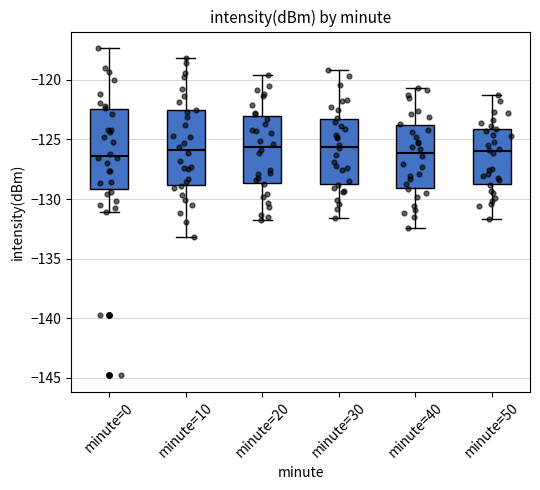

Reading left to right, read every box against the y-axis: the position of its median line, the range the box covers, and the ends of its whiskers. The values are not printed on the chart, so give them approximately, as read against the axis.

minute=0: median -126.5, box -129.0 to -122.5, whiskers -131.0 to -117.5
minute=10: median -126.0, box -129.0 to -122.5, whiskers -133.0 to -118.0
minute=20: median -125.5, box -128.5 to -123.0, whiskers -132.0 to -119.5
minute=30: median -125.5, box -128.5 to -123.5, whiskers -131.5 to -119.0
minute=40: median -126.0, box -129.0 to -124.0, whiskers -132.5 to -120.5
minute=50: median -126.0, box -128.5 to -124.0, whiskers -131.5 to -121.5